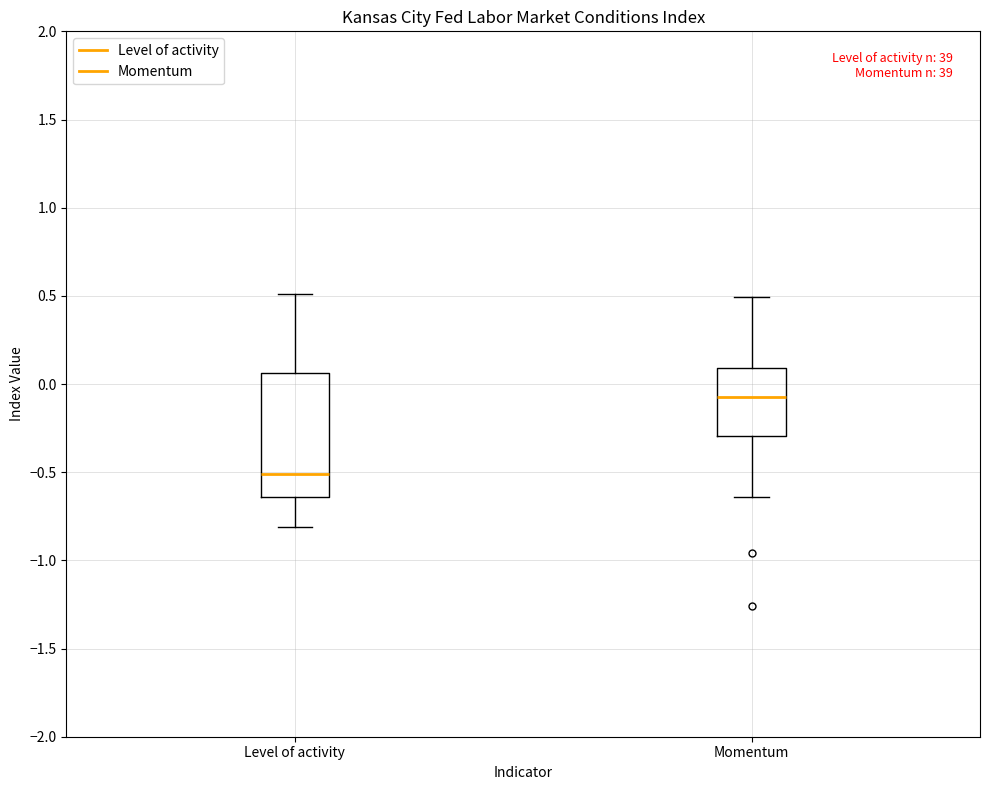

Reading left to right, read every box against the y-axis: the position of its median line, the range the box covers, and the ends of its whiskers. The values are not printed on the chart, so give them approximately, as read against the axis.

Level of activity: median -0.50, box -0.65 to 0.05, whiskers -0.80 to 0.50
Momentum: median -0.10, box -0.30 to 0.10, whiskers -0.65 to 0.50